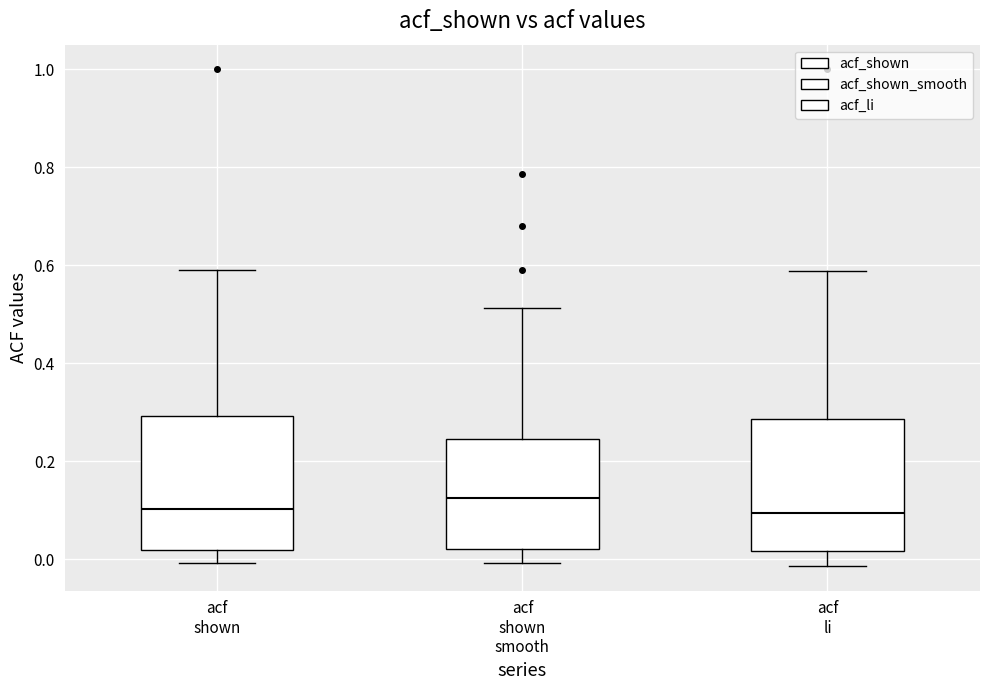

Which box's median line is the highest?

acf shown smooth